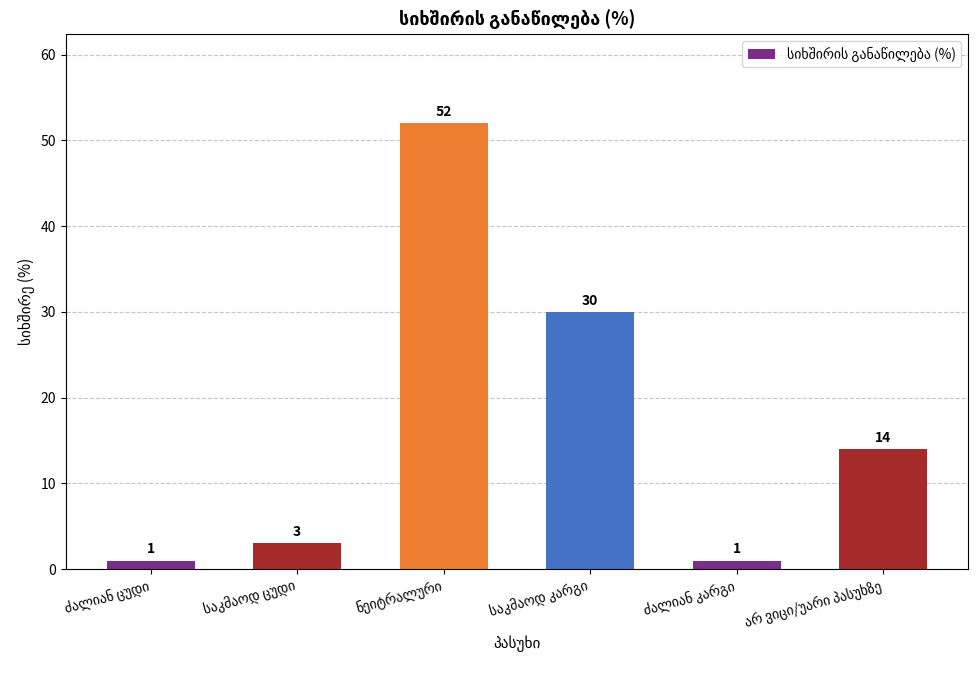

What is the average value?

17